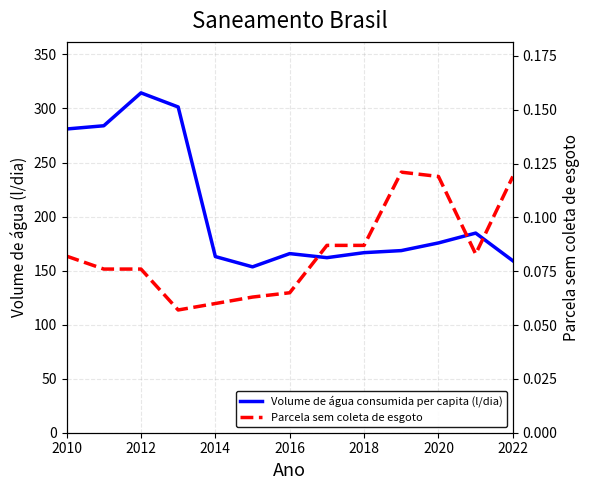

Does the chart display data point markers on the line(s)?

No